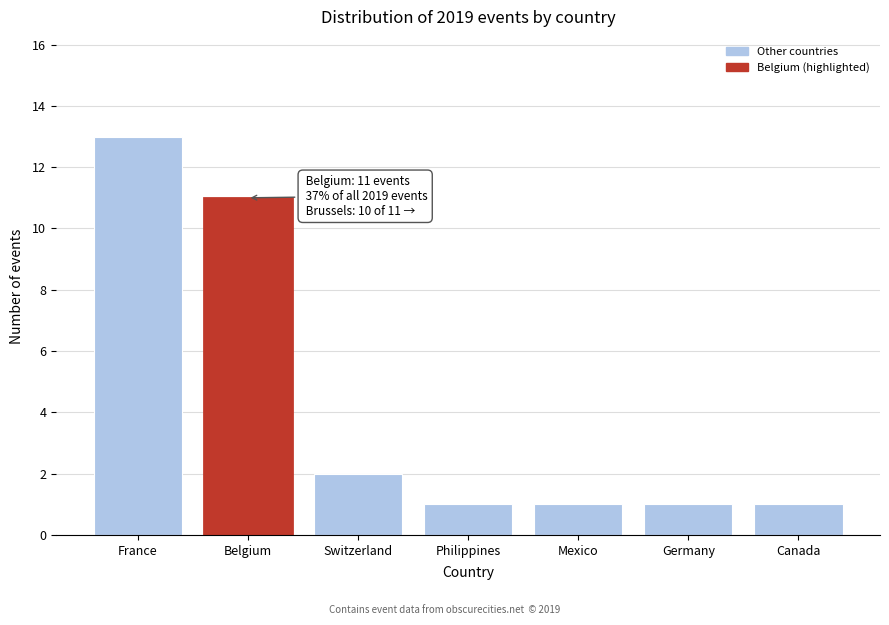

Reading right to left, transcribe all the data shown in this chart.

Canada=1	Germany=1	Mexico=1	Philippines=1	Switzerland=2	Belgium=11	France=13